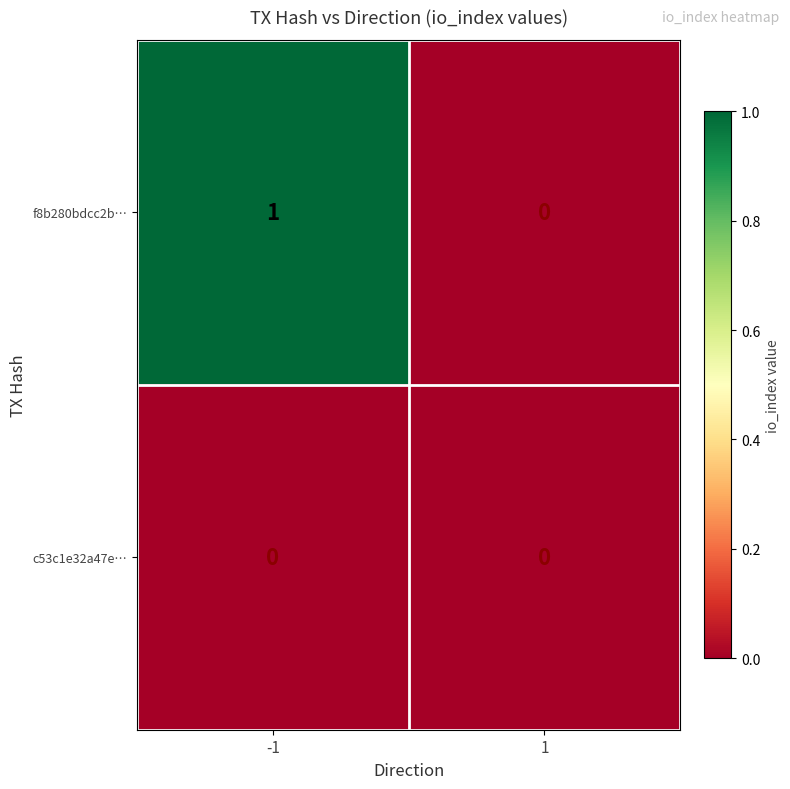

At -1, list the series in order from smallest to largest.

c53c1e32a47e…, f8b280bdcc2b…